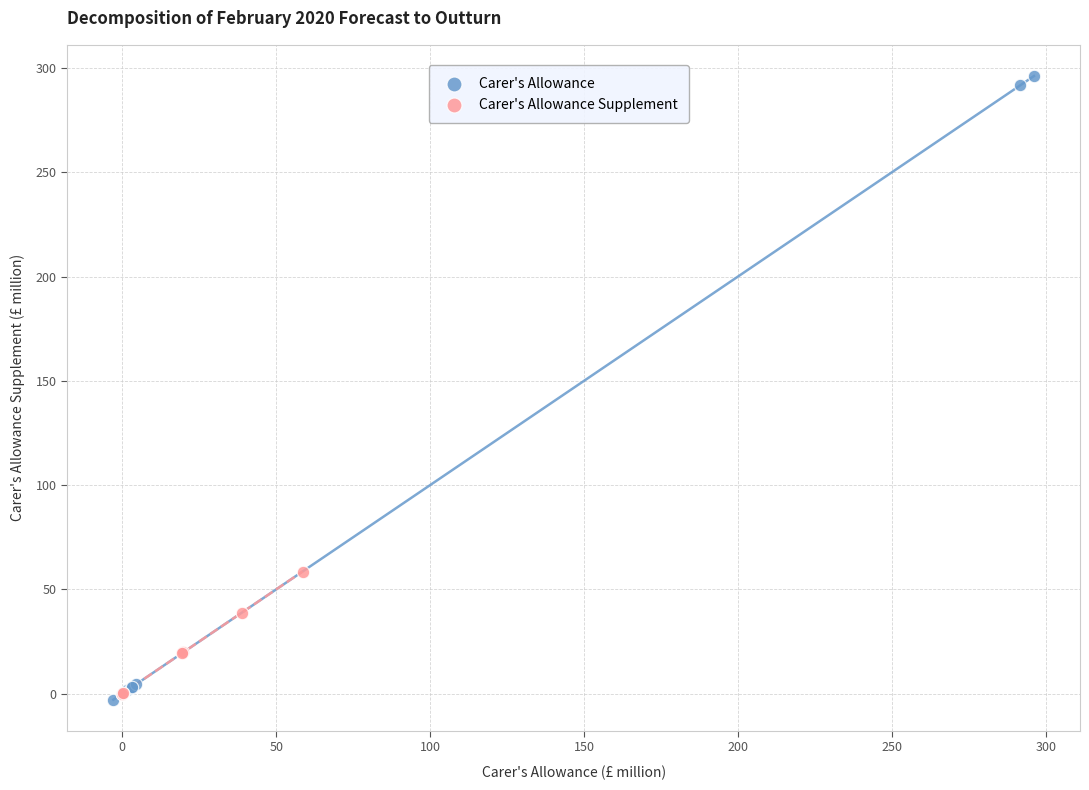

Which series contains the highest Y value?

Carer's Allowance